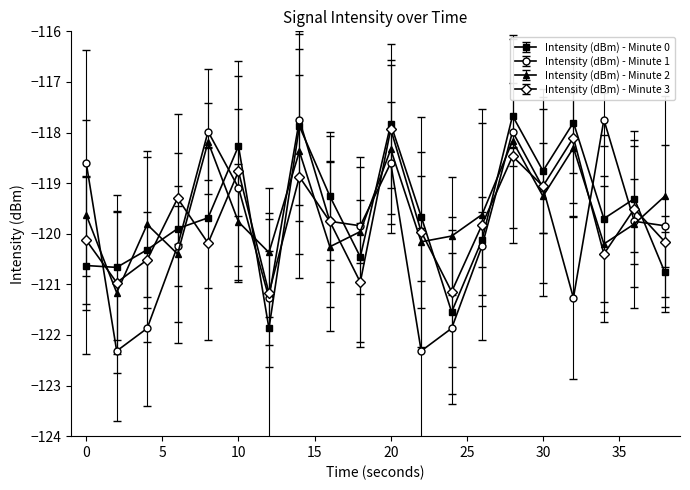

Which series has the largest range (max minus min)?

Intensity (dBm) - Minute 1